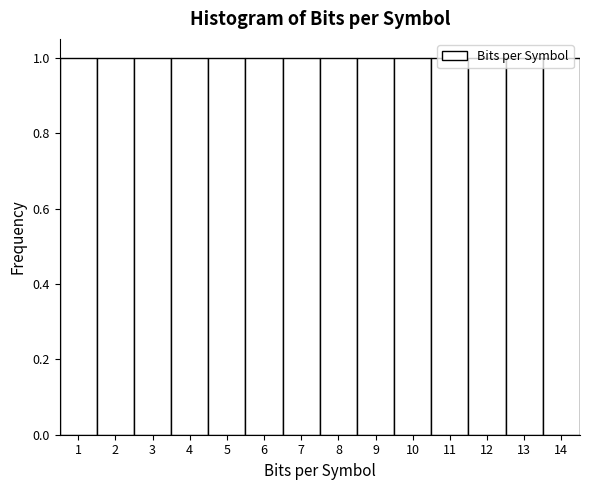

Reading left to right, list every bar in this chart as the range it spans on the x-axis followed by its height. The values are not printed on the chart, so give them approximately, as read against the axis.

0.5 to 1.5: 1
1.5 to 2.5: 1
2.5 to 3.5: 1
3.5 to 4.5: 1
4.5 to 5.5: 1
5.5 to 6.5: 1
6.5 to 7.5: 1
7.5 to 8.5: 1
8.5 to 9.5: 1
9.5 to 10.5: 1
10.5 to 11.5: 1
11.5 to 12.5: 1
12.5 to 13.5: 1
13.5 to 14.5: 1